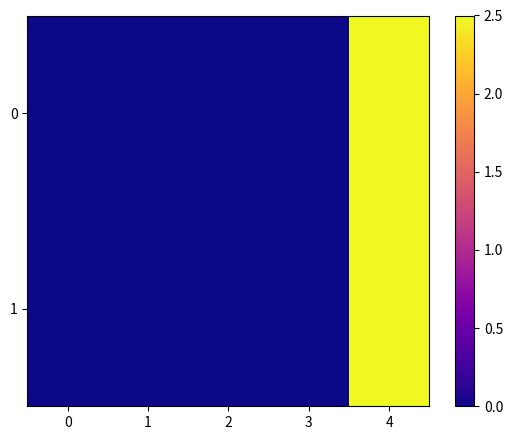

At which category does the chart reach its peak across all series?

4